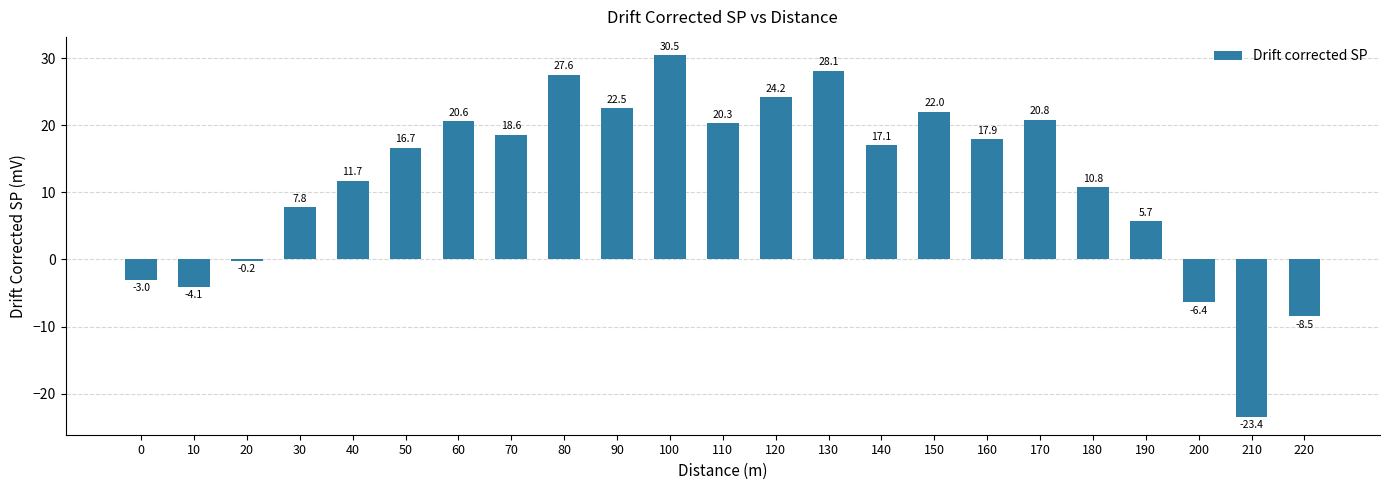

The value at 180 is 3.4. True or false?

False